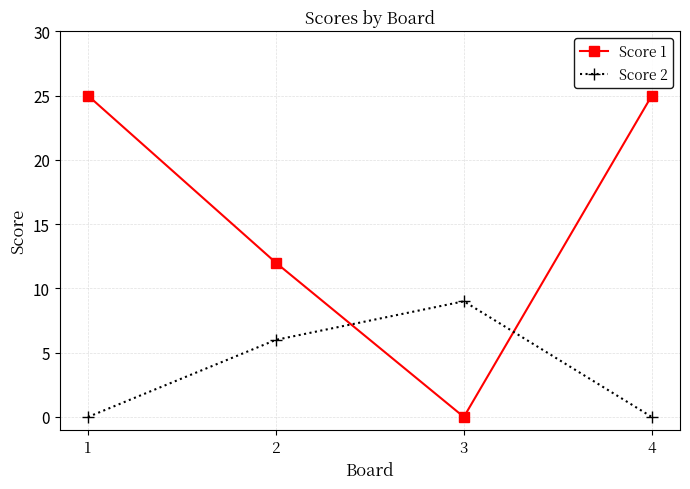

What is the difference between the maximum and minimum values in the Score 1 series?

25